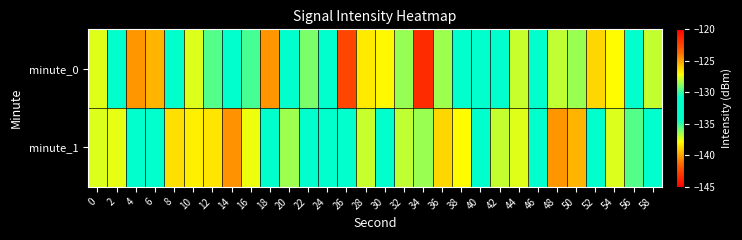

List the series in order of their peak value, lowest first.

minute_1, minute_0